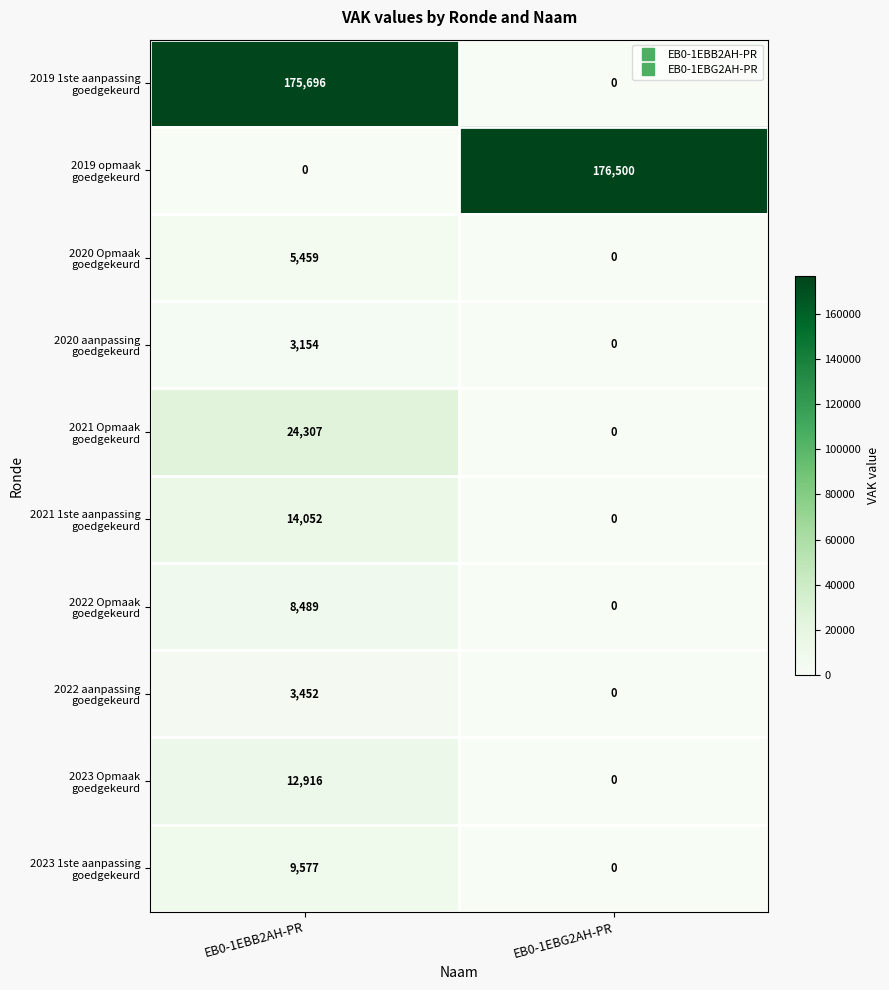

Which category has the highest value across all series?

EB0-1EBG2AH-PR